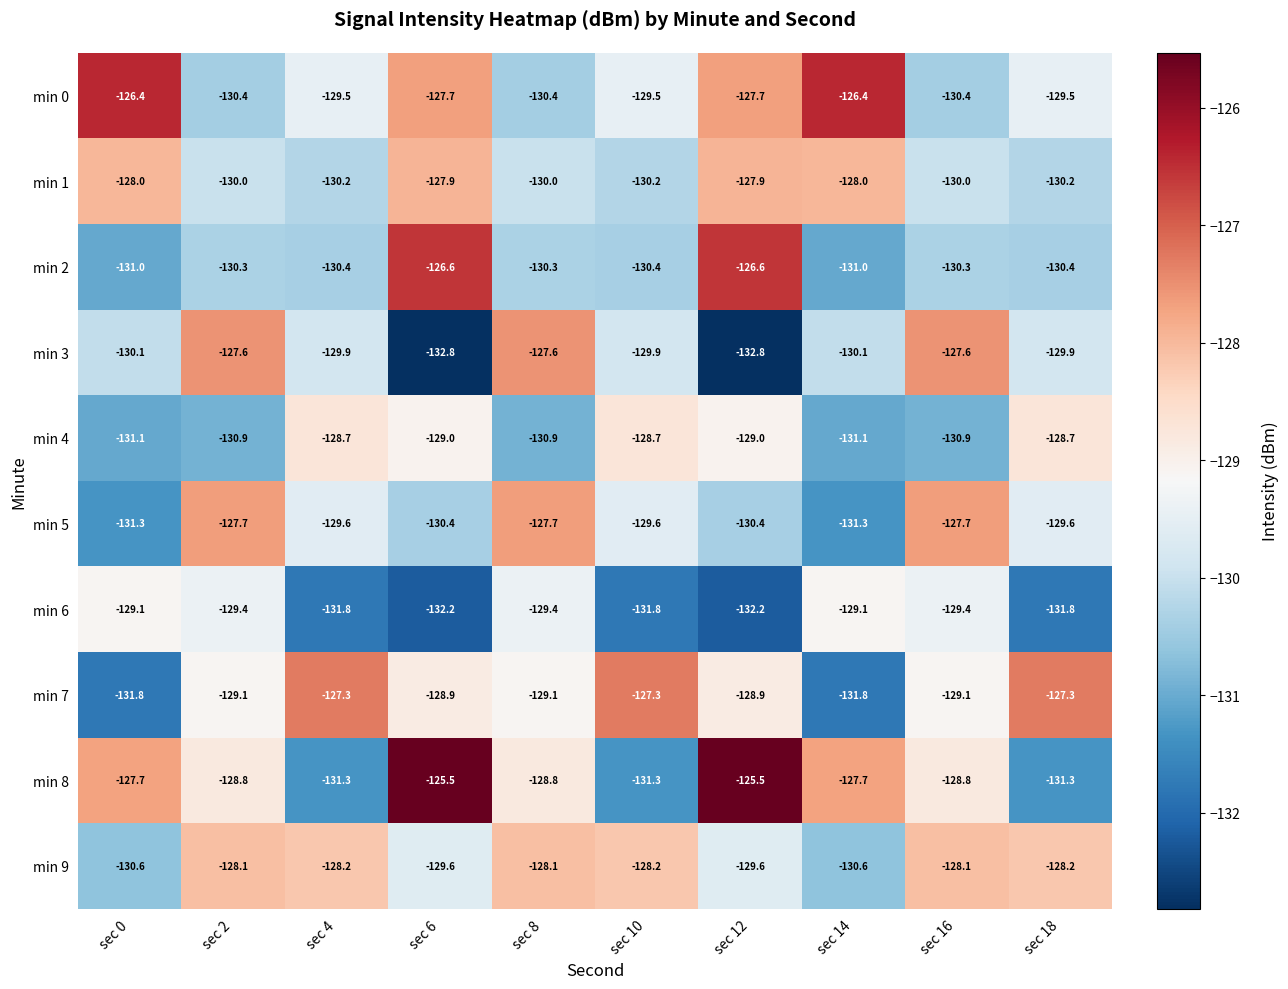

What is the minimum value for min 1?

-130.2